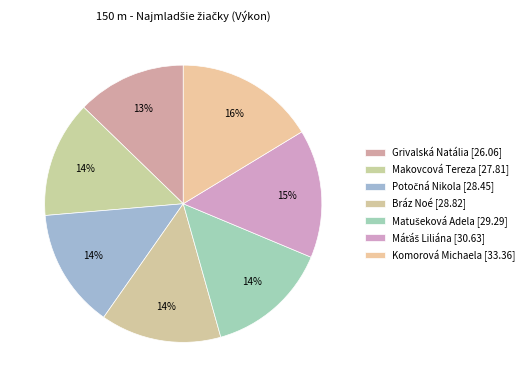

Is it true that Makovcová Tereza is 24% of the pie?

False